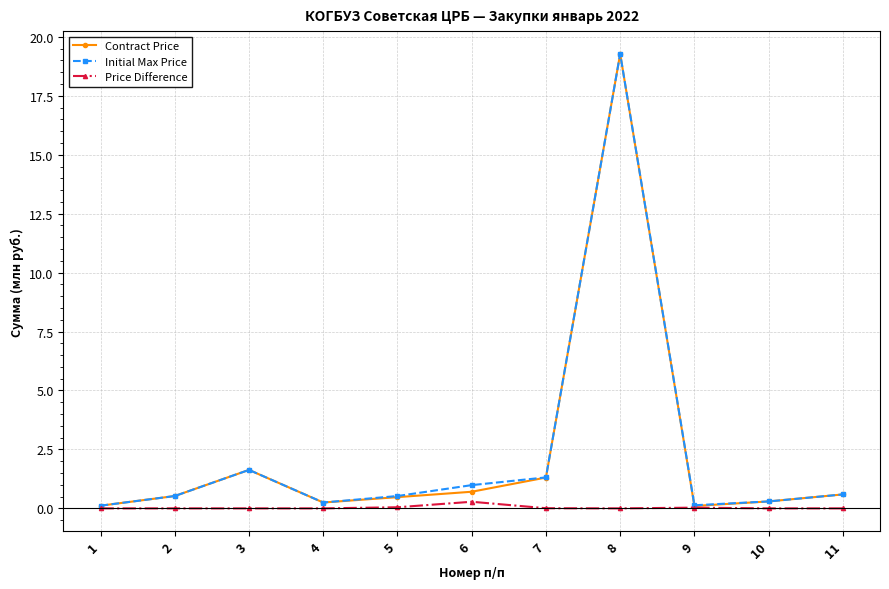

What is the difference between the second highest and second lowest values in the Contract Price series?

1.5